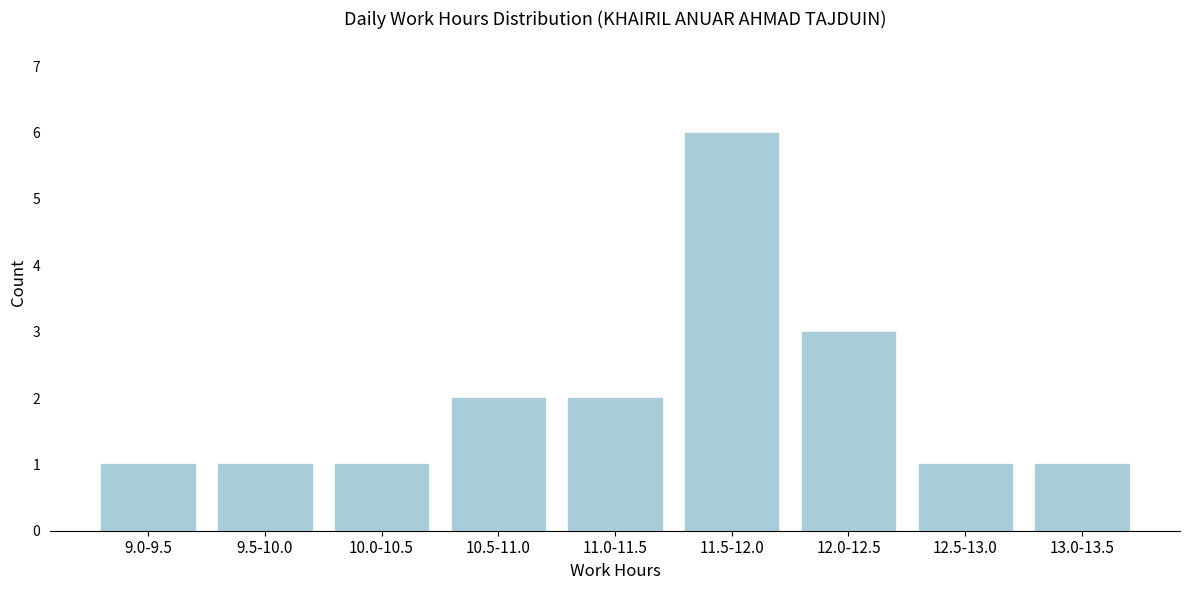

Reading left to right, transcribe all the data shown in this chart.

9.0-9.5=1	9.5-10.0=1	10.0-10.5=1	10.5-11.0=2	11.0-11.5=2	11.5-12.0=6	12.0-12.5=3	12.5-13.0=1	13.0-13.5=1